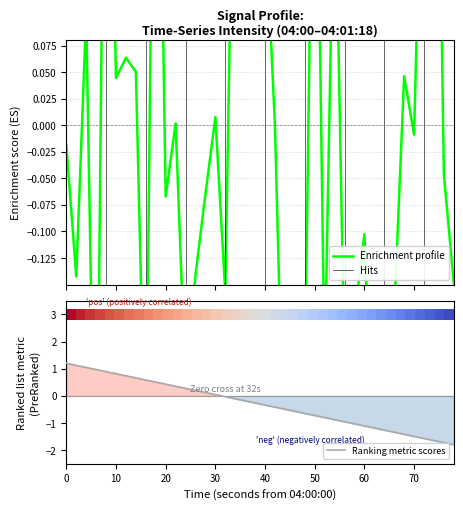

How many points are lower than both their immediate neighbors (excluding endpoints)?

13